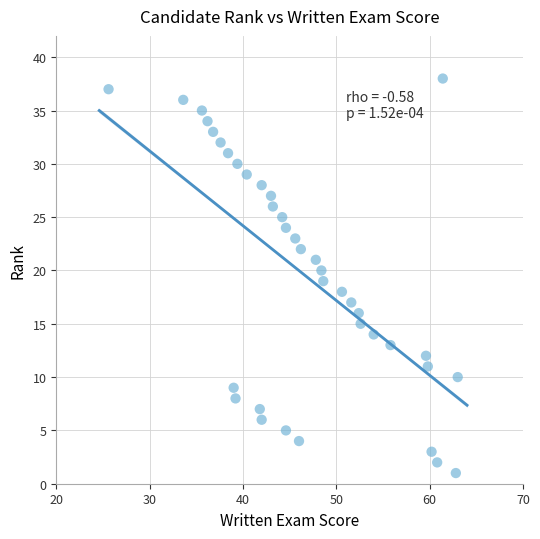

How many data points are displayed?

38